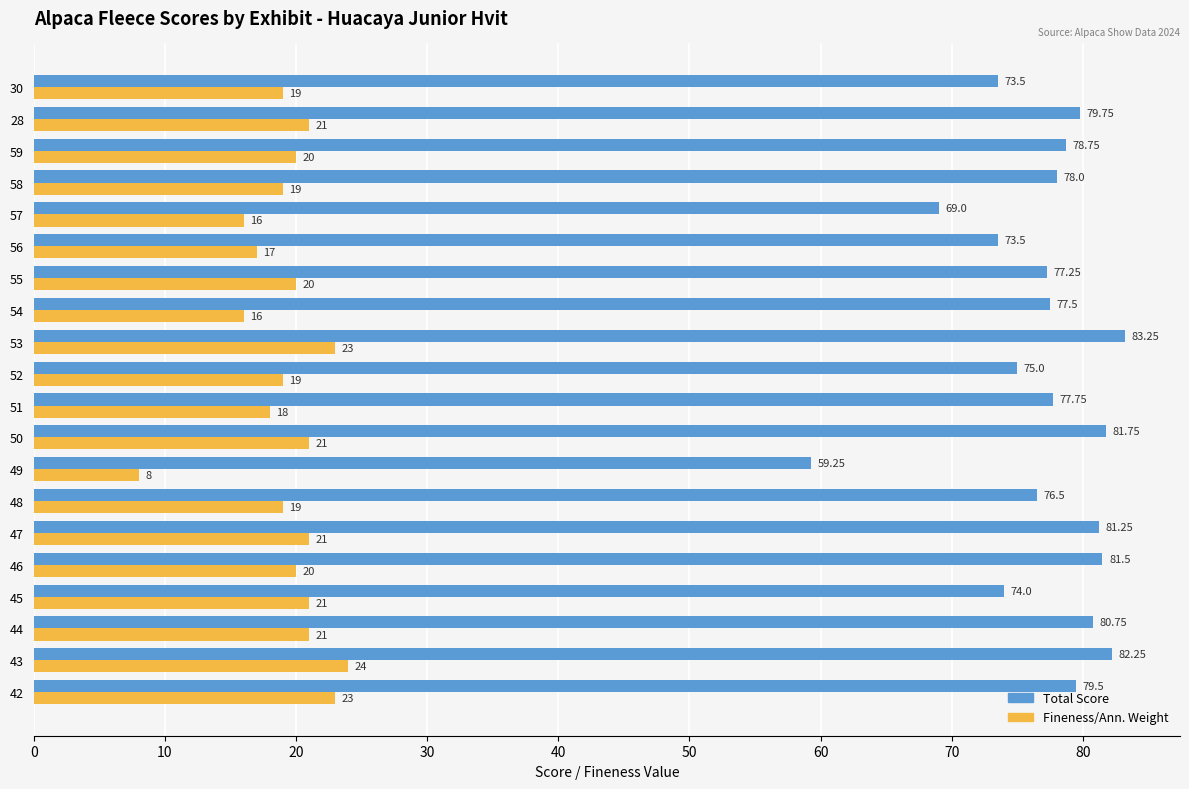

How many distinct data groups are displayed?

2